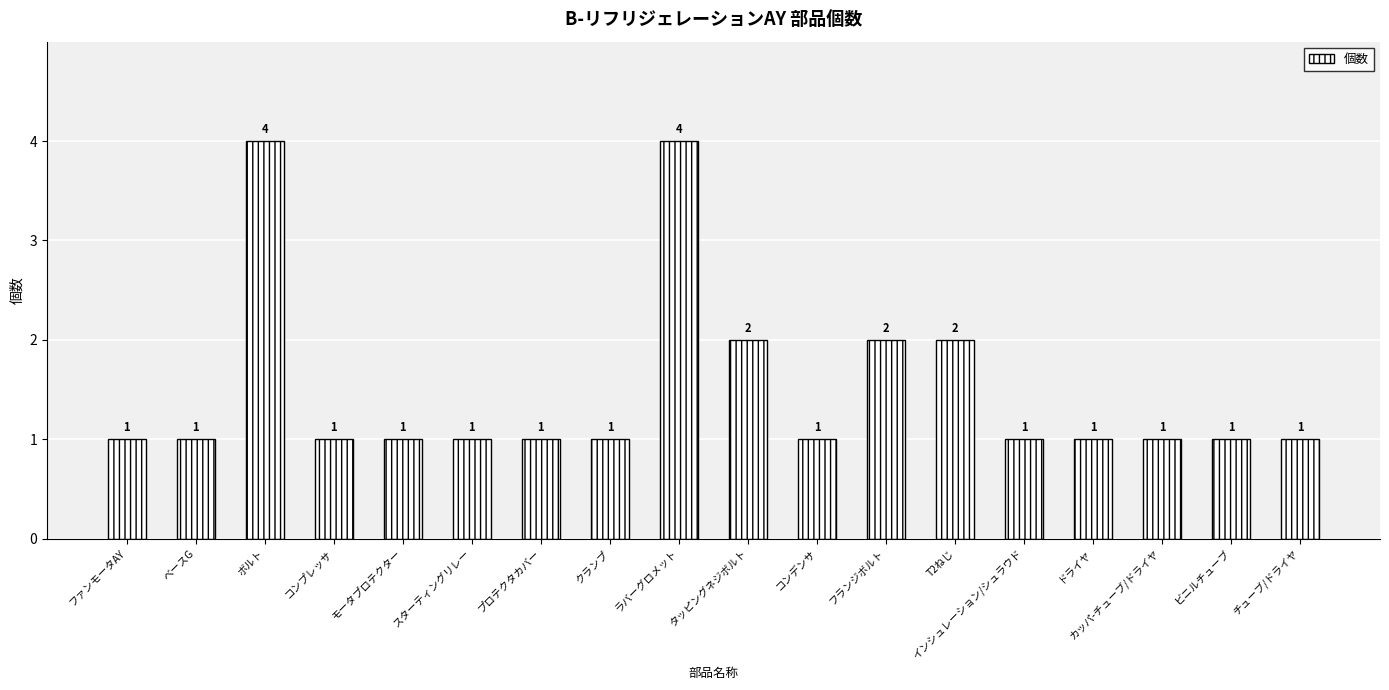

Does the chart contain any negative values?

No